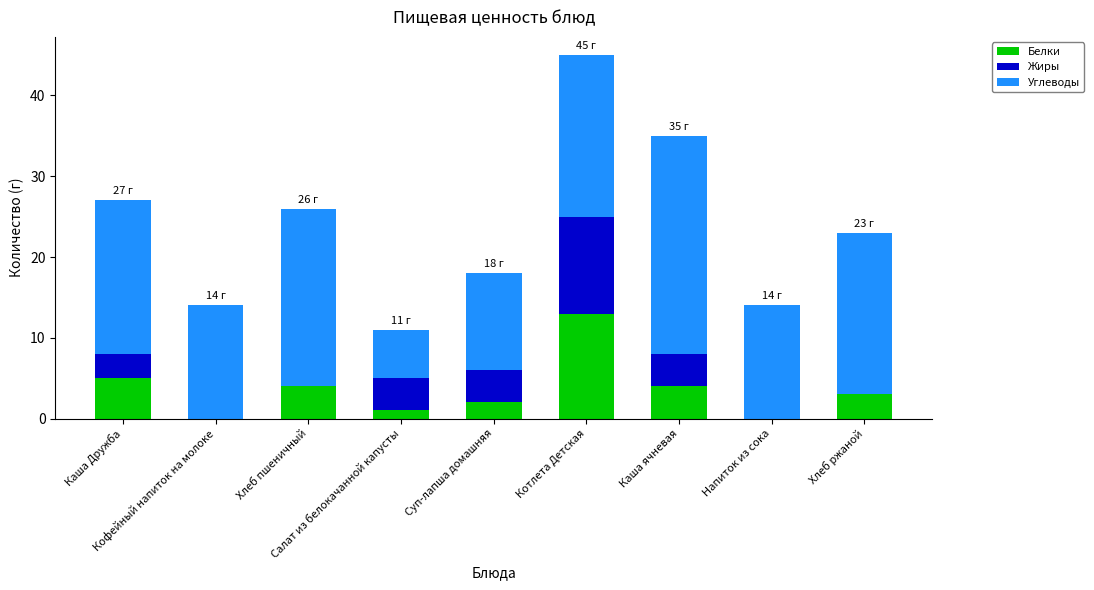

What is the maximum value for Белки?

13